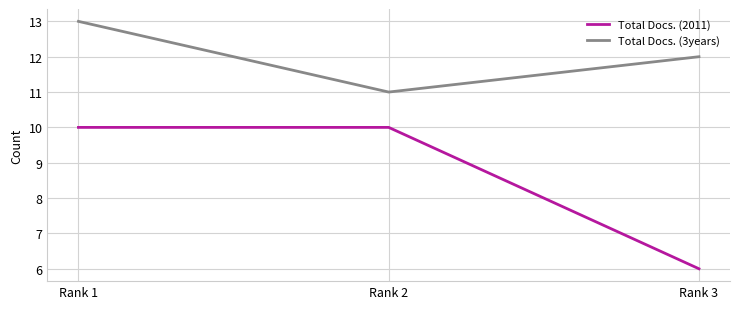

What are all the series names shown in the legend?

Total Docs. (2011), Total Docs. (3years)